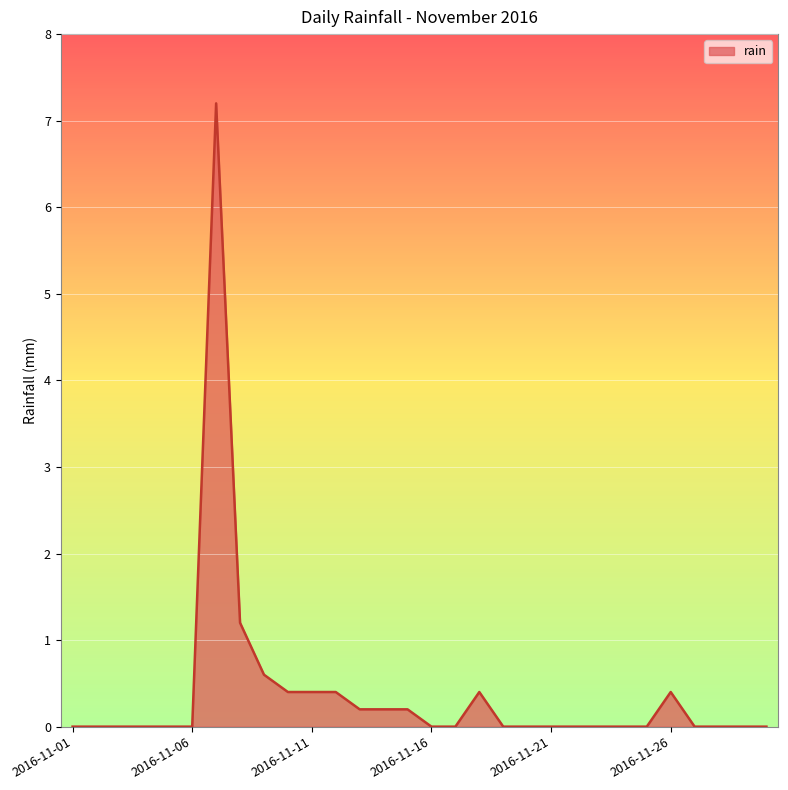

True or false: the data has more than 1 interior local peaks.

True